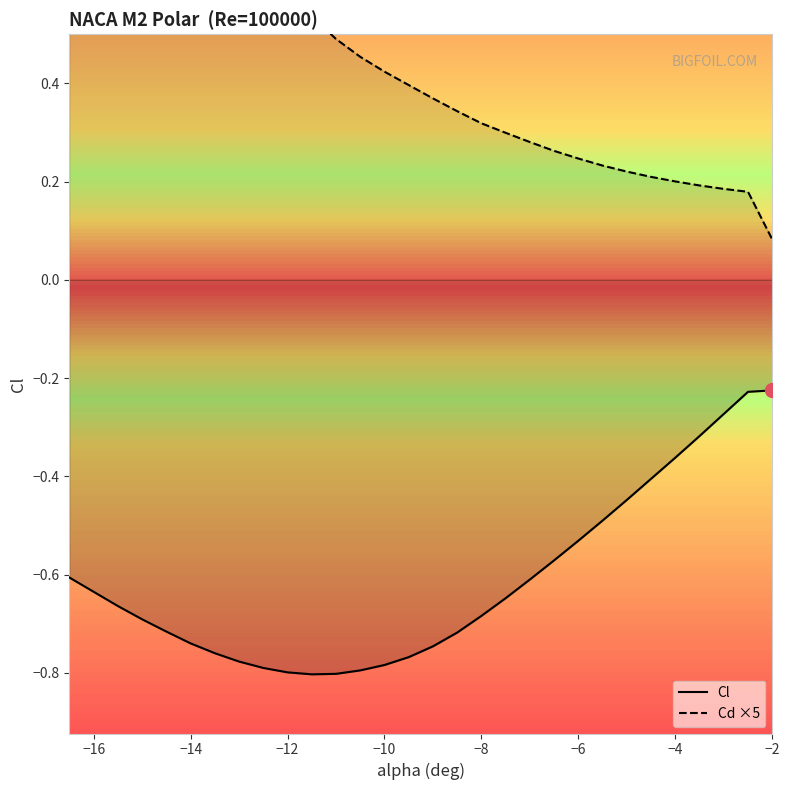

Reading left to right, what are all the values shown in this chart?

Cl: -0.6	-0.6	-0.7	-0.7	-0.7	-0.7	-0.8	-0.8	-0.8	-0.8	-0.8	-0.8	-0.8	-0.8	-0.8	-0.7	-0.7	-0.7	-0.6	-0.6	-0.6	-0.5	-0.5	-0.4	-0.4	-0.4	-0.3	-0.3	-0.2	-0.2
Cd: 1.2	1.1	1.0	0.9	0.9	0.8	0.7	0.7	0.6	0.6	0.5	0.5	0.5	0.4	0.4	0.4	0.3	0.3	0.3	0.3	0.3	0.2	0.2	0.2	0.2	0.2	0.2	0.2	0.2	0.1